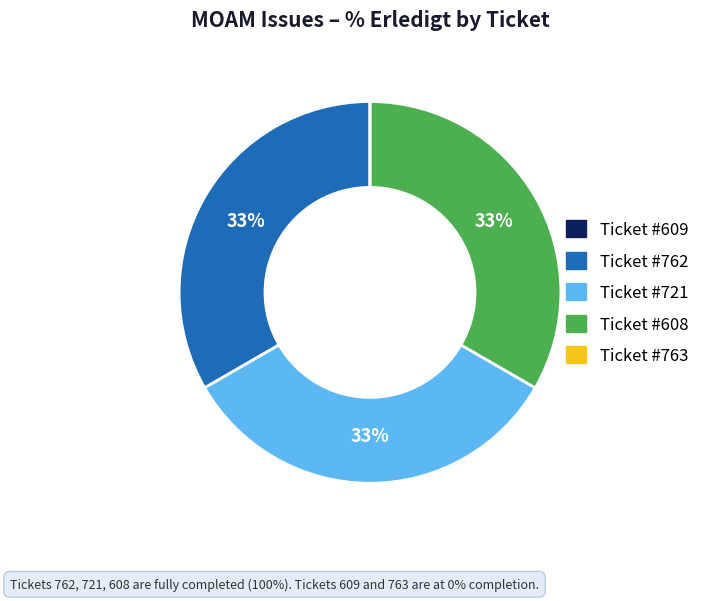

Does any single category account for the majority?

No